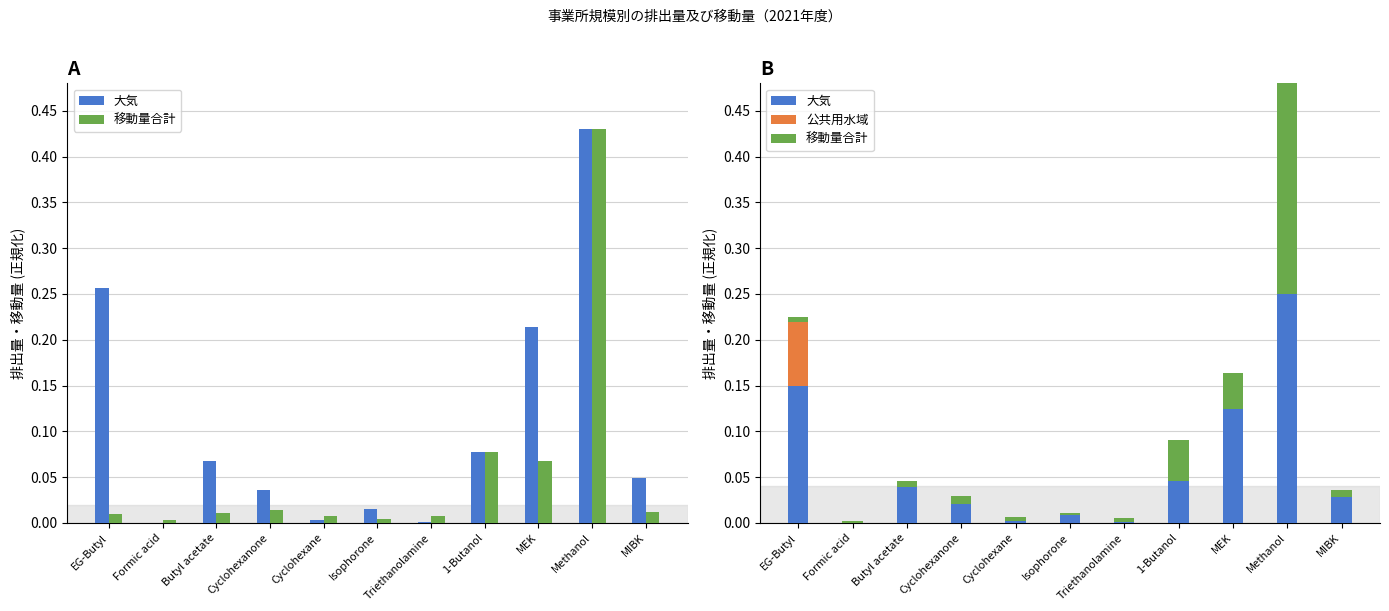

Reading right to left, extract all data points from this chart.

大気: MIBK=0.0	Methanol=0.2	MEK=0.1	1-Butanol=0.0	Triethanolamine=0.0	Isophorone=0.0	Cyclohexane=0.0	Cyclohexanone=0.0	Butyl acetate=0.0	Formic acid=0.0	EG-Butyl=0.1
移動量合計: MIBK=0.0	Methanol=0.2	MEK=0.0	1-Butanol=0.0	Triethanolamine=0.0	Isophorone=0.0	Cyclohexane=0.0	Cyclohexanone=0.0	Butyl acetate=0.0	Formic acid=0.0	EG-Butyl=0.0
公共用水域: MIBK=0.0	Methanol=0.0	MEK=0.0	1-Butanol=0.0	Triethanolamine=0.0	Isophorone=0.0	Cyclohexane=0.0	Cyclohexanone=0.0	Butyl acetate=0.0	Formic acid=0.0	EG-Butyl=0.1